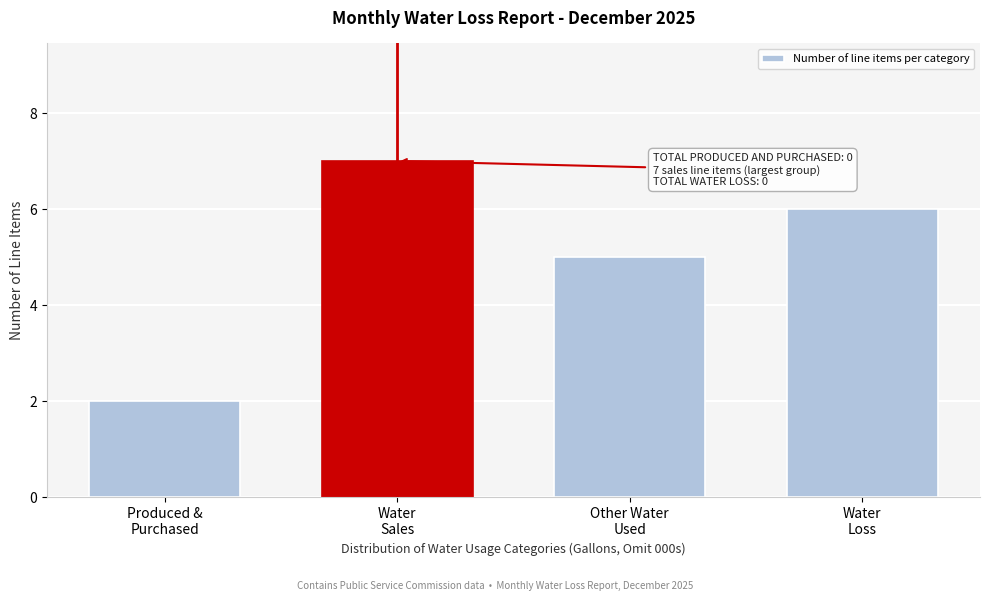

Reading left to right, list all the values displayed in this chart.

2	7	5	6